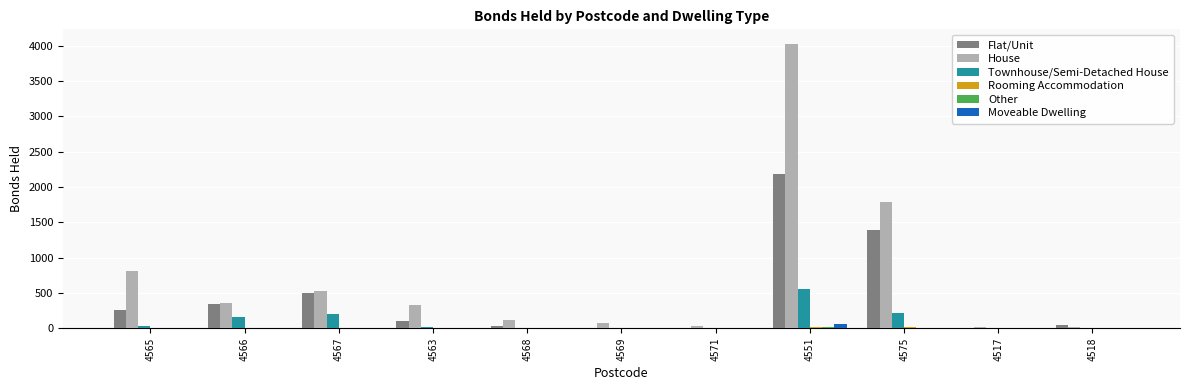

At which label does Townhouse/Semi-Detached House reach its peak?

4551